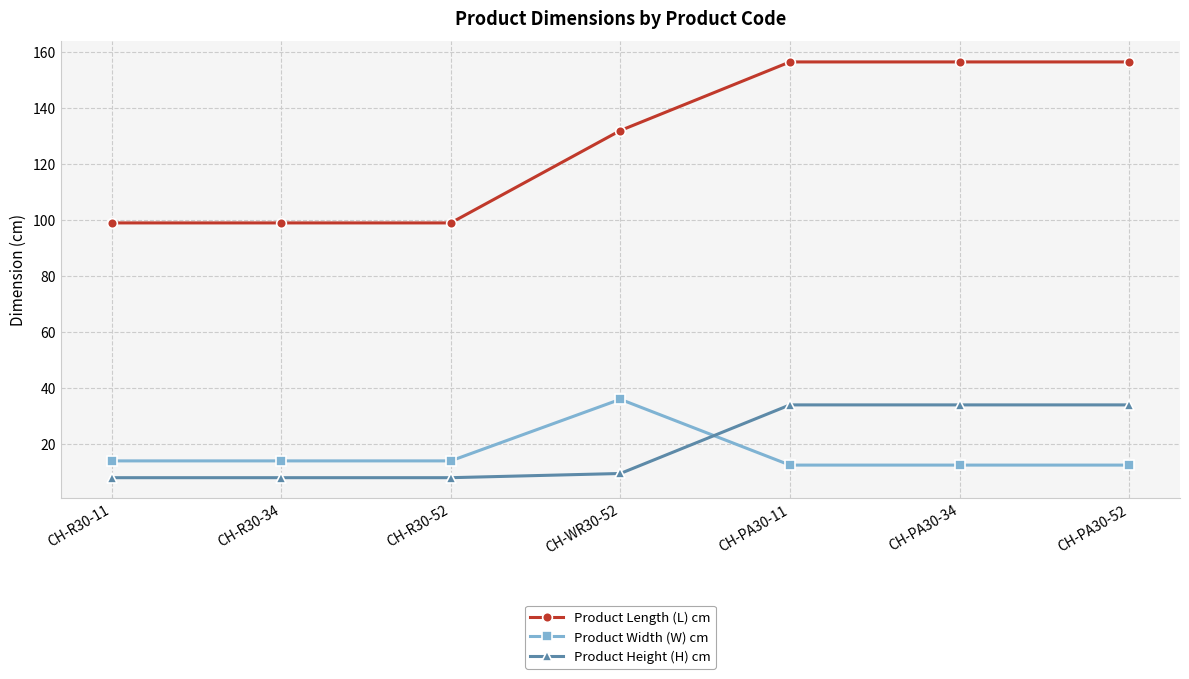

Between CH-R30-52 and CH-WR30-52, which series saw the biggest shift?

Product Length (L) cm